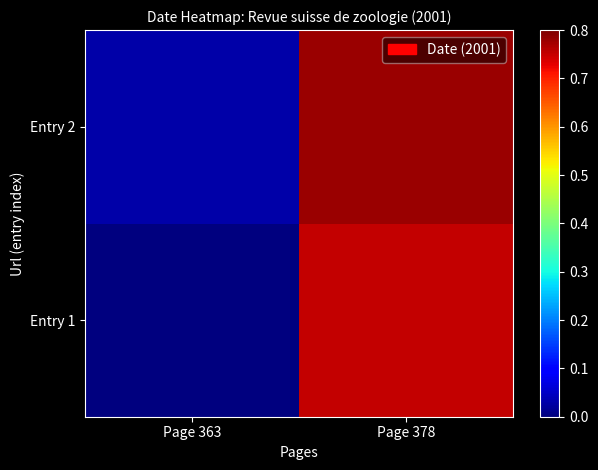

Reading left to right, extract all data points from this chart.

Entry 1: Page 363=2001.0	Page 378=2001.8
Entry 2: Page 363=2001.0	Page 378=2001.8